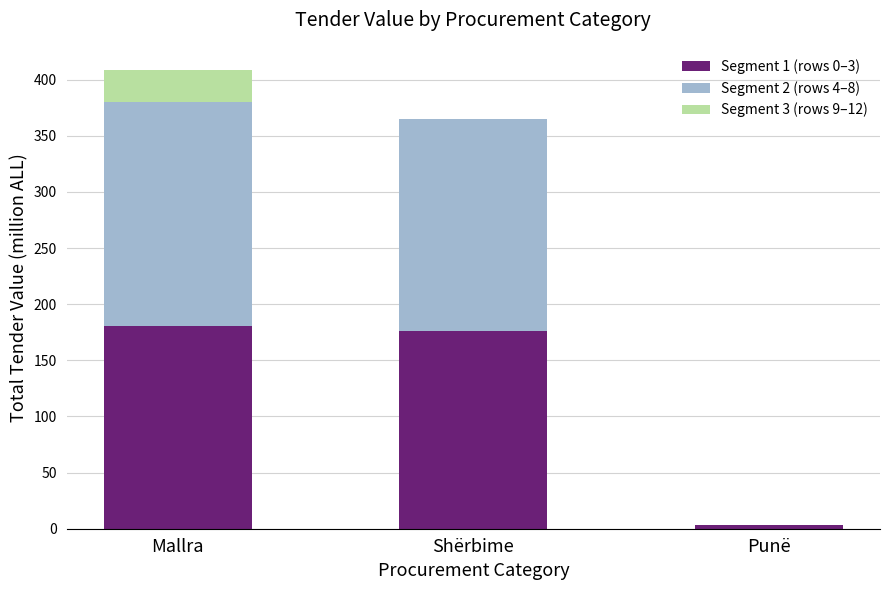

What is the maximum value for Segment 1 (rows 0–3)?

180.8